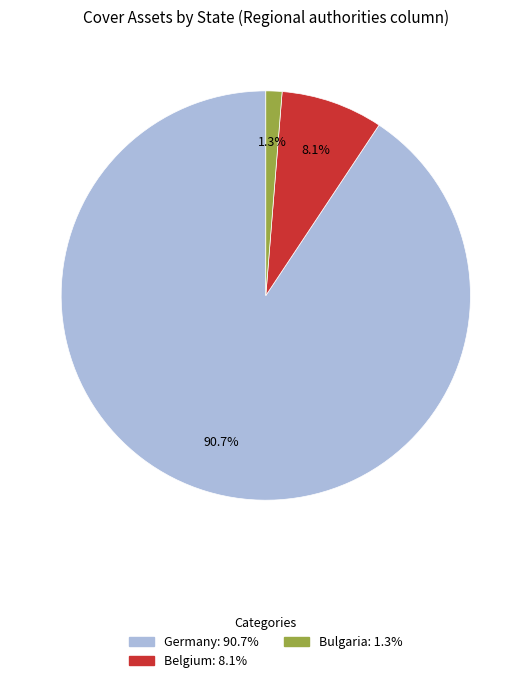

Is there a majority slice in this chart?

Yes